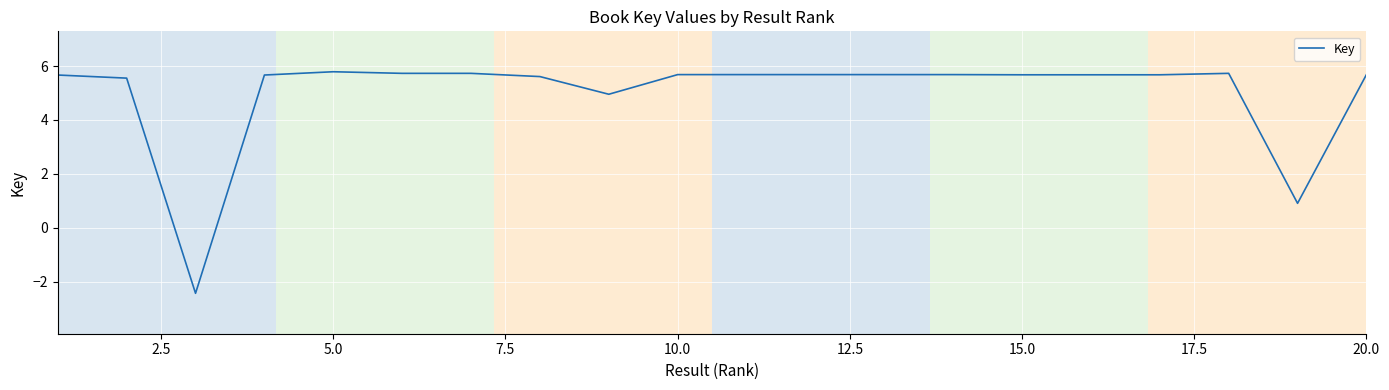

What is the maximum value shown in the chart?

5.8